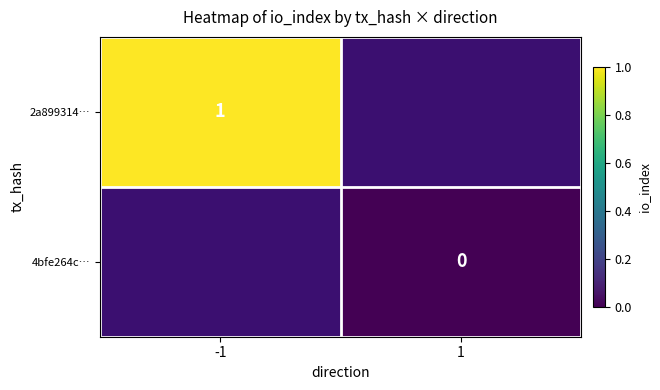

True or false: 2a899314… has a value of 1 at -1.

True